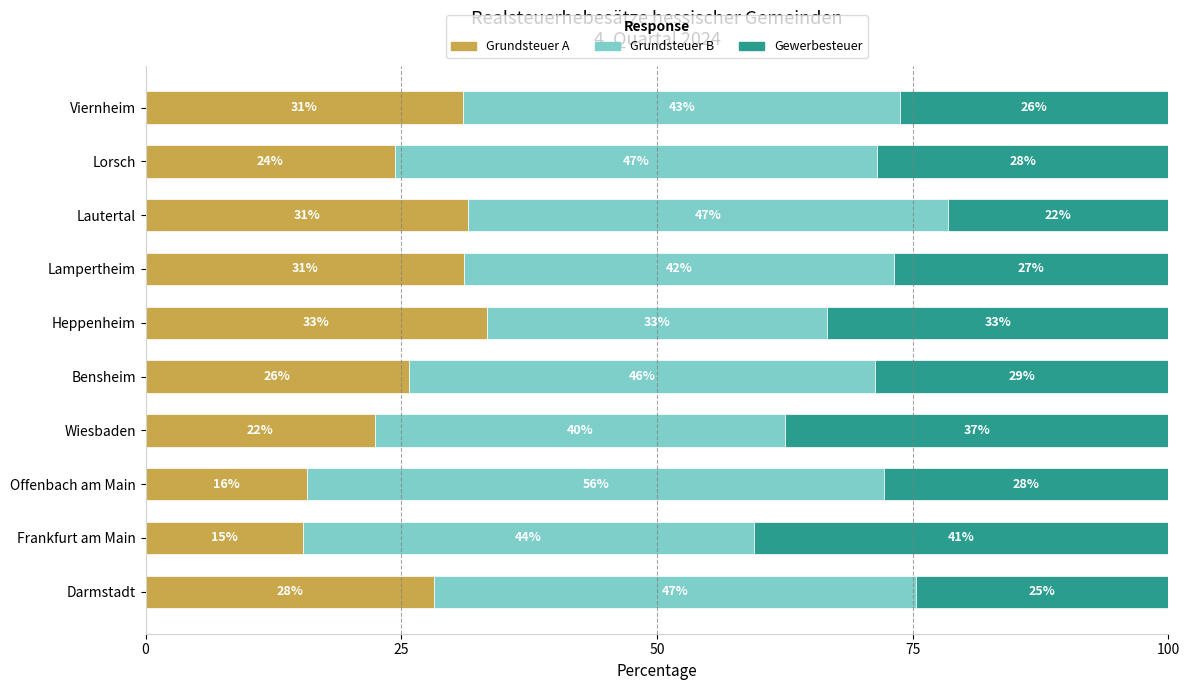

What is the label of the 9th bar from the right?

Frankfurt am Main